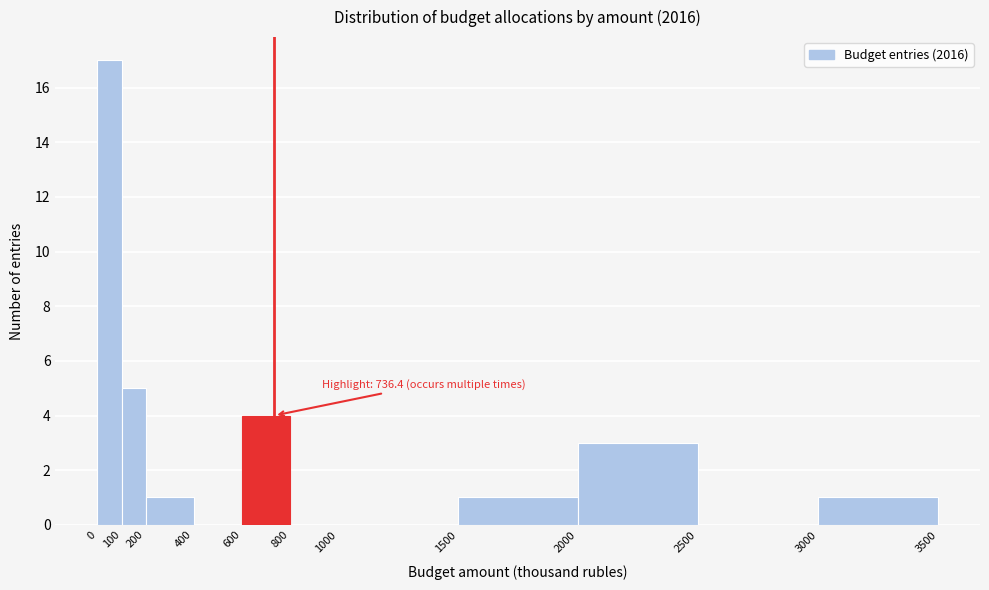

Over which range of the x-axis is the bar tallest?

0 to 100